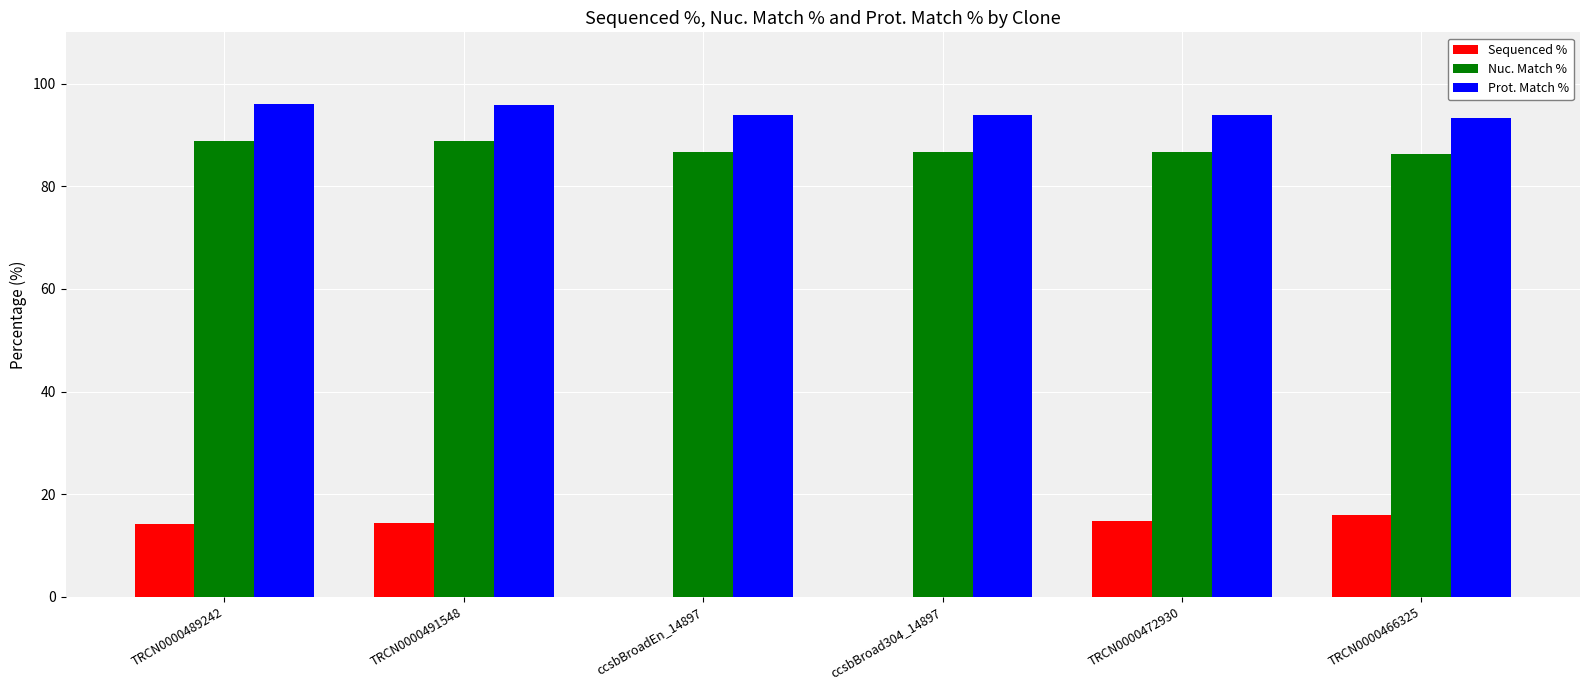

What is the sum of the Prot. Match % values at TRCN0000472930 and TRCN0000489242?

189.8